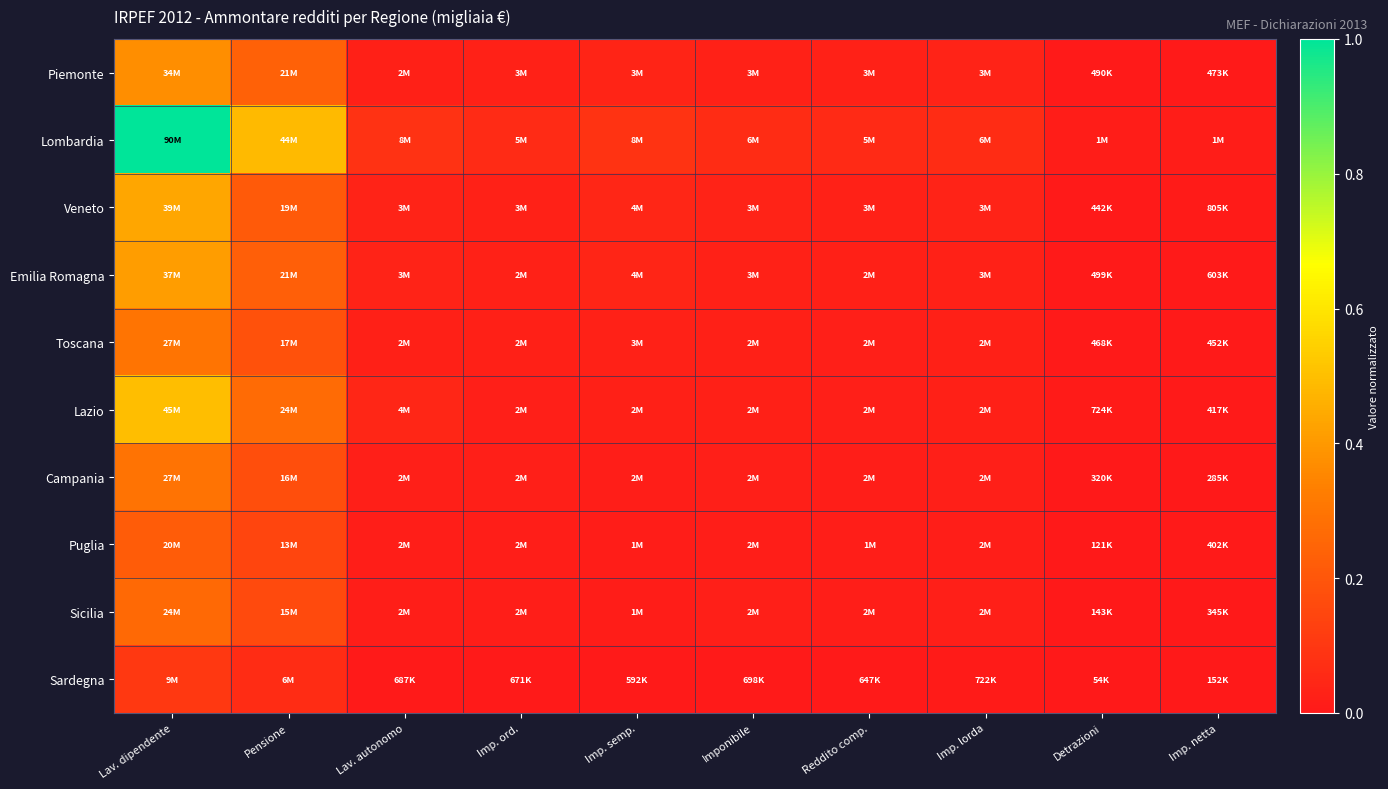

Reading left to right, extract all data points from this chart.

Piemonte: Lav. dipendente=0.4	Pensione=0.2	Lav. autonomo=0.0	Imp. ord.=0.0	Imp. semp.=0.0	Imponibile=0.0	Reddito comp.=0.0	Imp. lorda=0.0	Detrazioni=0.0	Imp. netta=0.0
Lombardia: Lav. dipendente=1.0	Pensione=0.5	Lav. autonomo=0.1	Imp. ord.=0.1	Imp. semp.=0.1	Imponibile=0.1	Reddito comp.=0.1	Imp. lorda=0.1	Detrazioni=0.0	Imp. netta=0.0
Veneto: Lav. dipendente=0.4	Pensione=0.2	Lav. autonomo=0.0	Imp. ord.=0.0	Imp. semp.=0.0	Imponibile=0.0	Reddito comp.=0.0	Imp. lorda=0.0	Detrazioni=0.0	Imp. netta=0.0
Emilia Romagna: Lav. dipendente=0.4	Pensione=0.2	Lav. autonomo=0.0	Imp. ord.=0.0	Imp. semp.=0.0	Imponibile=0.0	Reddito comp.=0.0	Imp. lorda=0.0	Detrazioni=0.0	Imp. netta=0.0
Toscana: Lav. dipendente=0.3	Pensione=0.2	Lav. autonomo=0.0	Imp. ord.=0.0	Imp. semp.=0.0	Imponibile=0.0	Reddito comp.=0.0	Imp. lorda=0.0	Detrazioni=0.0	Imp. netta=0.0
Lazio: Lav. dipendente=0.5	Pensione=0.3	Lav. autonomo=0.0	Imp. ord.=0.0	Imp. semp.=0.0	Imponibile=0.0	Reddito comp.=0.0	Imp. lorda=0.0	Detrazioni=0.0	Imp. netta=0.0
Campania: Lav. dipendente=0.3	Pensione=0.2	Lav. autonomo=0.0	Imp. ord.=0.0	Imp. semp.=0.0	Imponibile=0.0	Reddito comp.=0.0	Imp. lorda=0.0	Detrazioni=0.0	Imp. netta=0.0
Puglia: Lav. dipendente=0.2	Pensione=0.1	Lav. autonomo=0.0	Imp. ord.=0.0	Imp. semp.=0.0	Imponibile=0.0	Reddito comp.=0.0	Imp. lorda=0.0	Detrazioni=0.0	Imp. netta=0.0
Sicilia: Lav. dipendente=0.3	Pensione=0.2	Lav. autonomo=0.0	Imp. ord.=0.0	Imp. semp.=0.0	Imponibile=0.0	Reddito comp.=0.0	Imp. lorda=0.0	Detrazioni=0.0	Imp. netta=0.0
Sardegna: Lav. dipendente=0.1	Pensione=0.1	Lav. autonomo=0.0	Imp. ord.=0.0	Imp. semp.=0.0	Imponibile=0.0	Reddito comp.=0.0	Imp. lorda=0.0	Detrazioni=0.0	Imp. netta=0.0